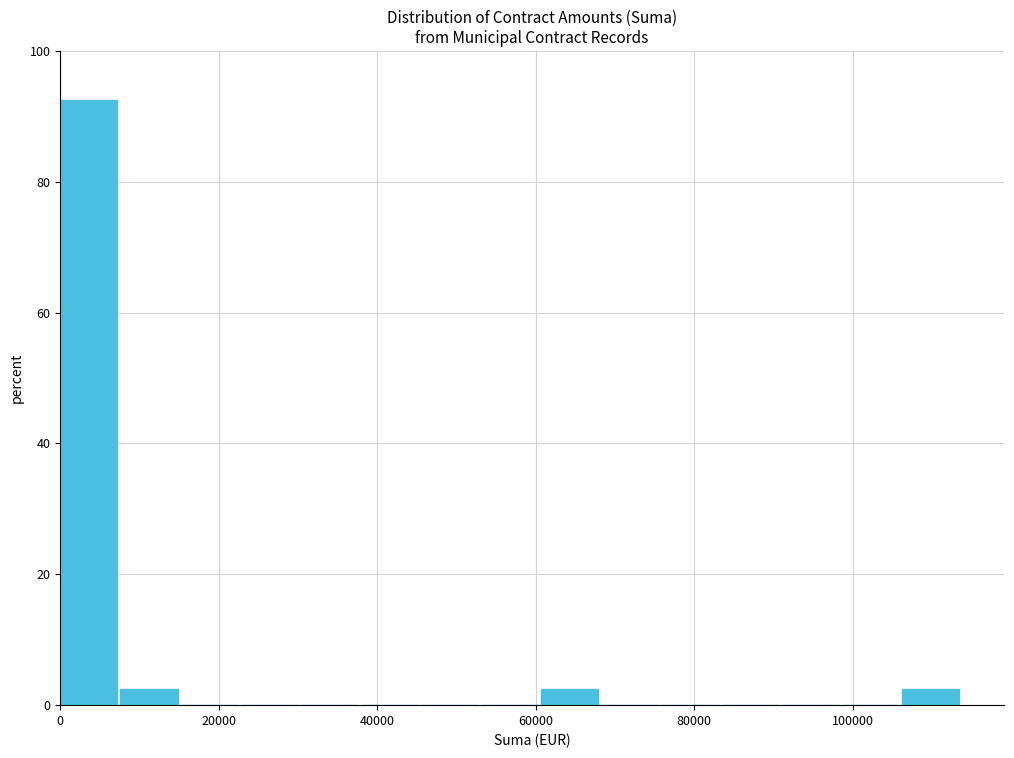

Read against the x-axis, roughly where is the centre of the tallest bar?

4000